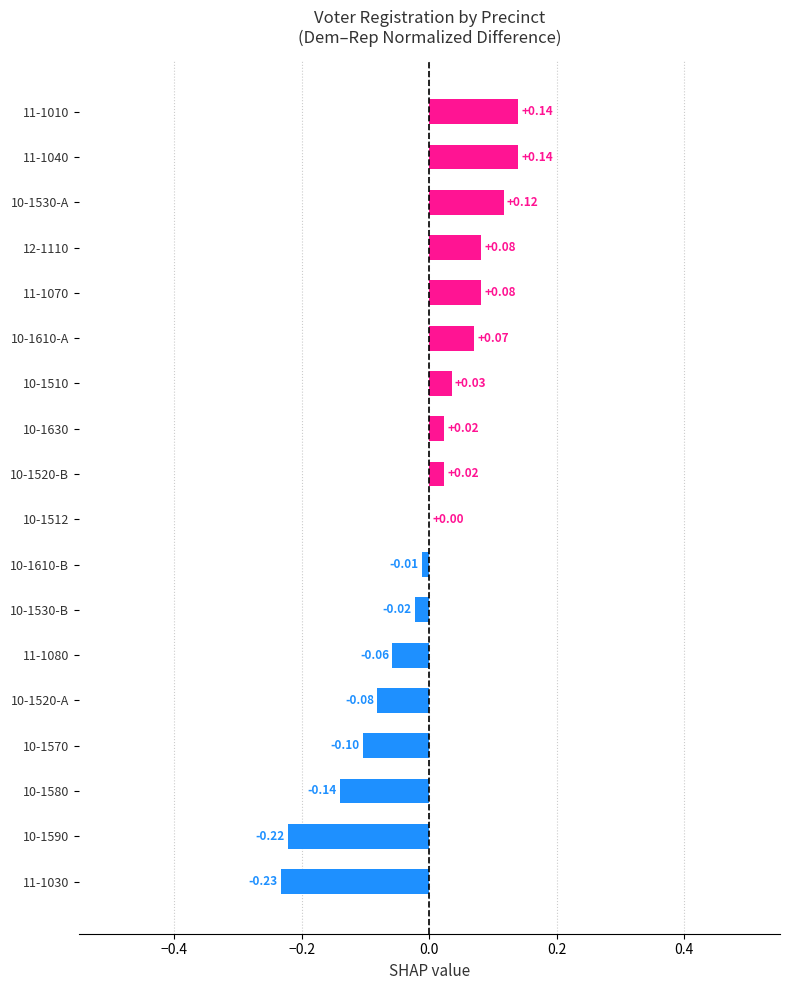

Which has a higher value, 10-1520-A or 10-1610-B?

10-1610-B